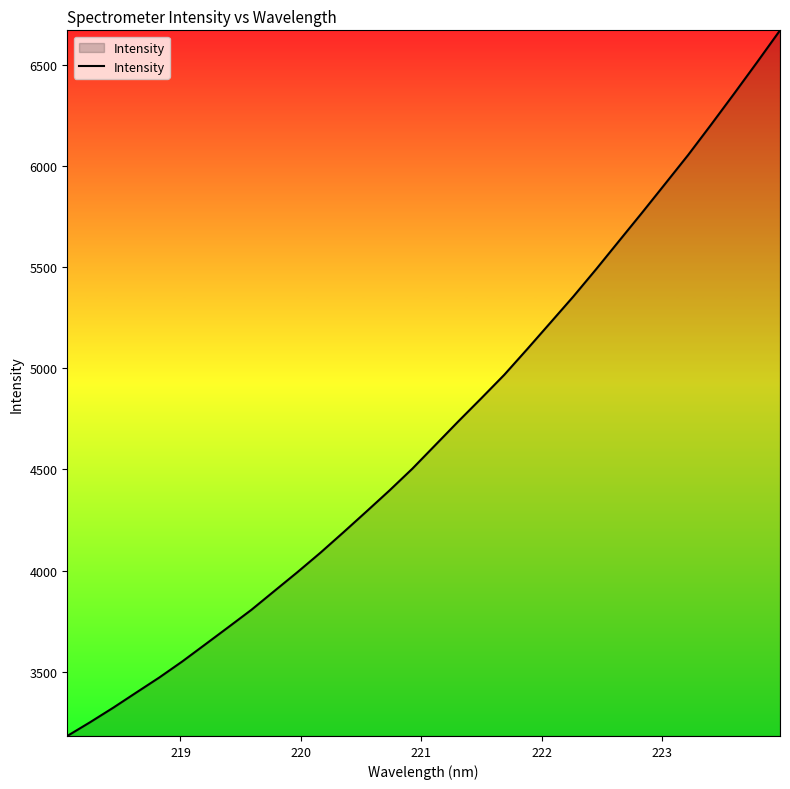

What is the greatest value displayed?

6670.0